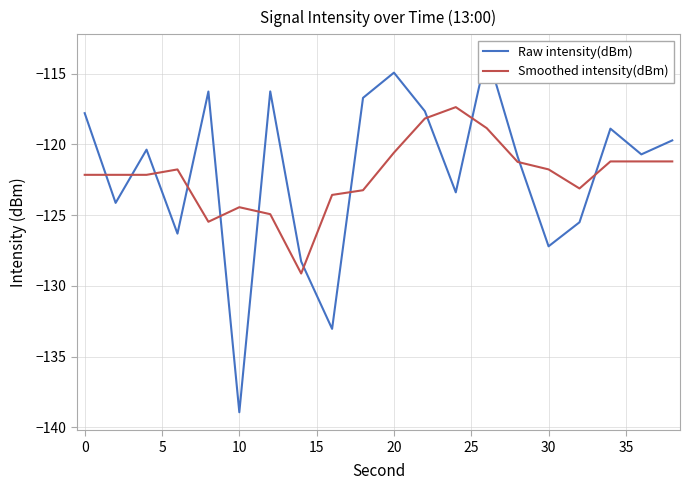

In Raw intensity(dBm), how many points are lower than both neighbors (excluding endpoints)?

7